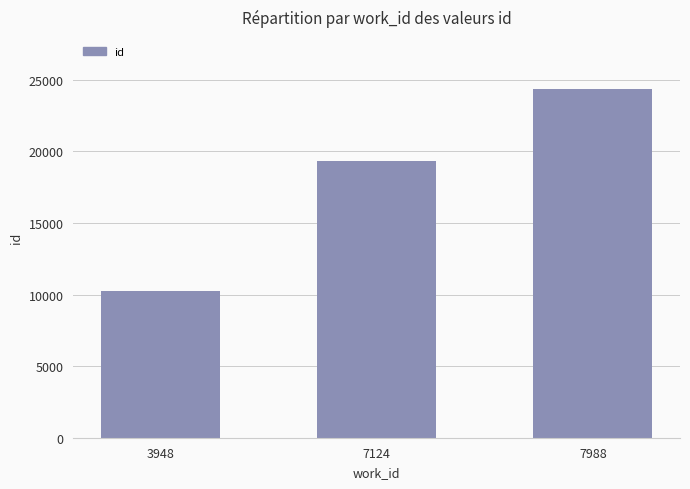

What is the value of the 3rd bar from the left?

24334